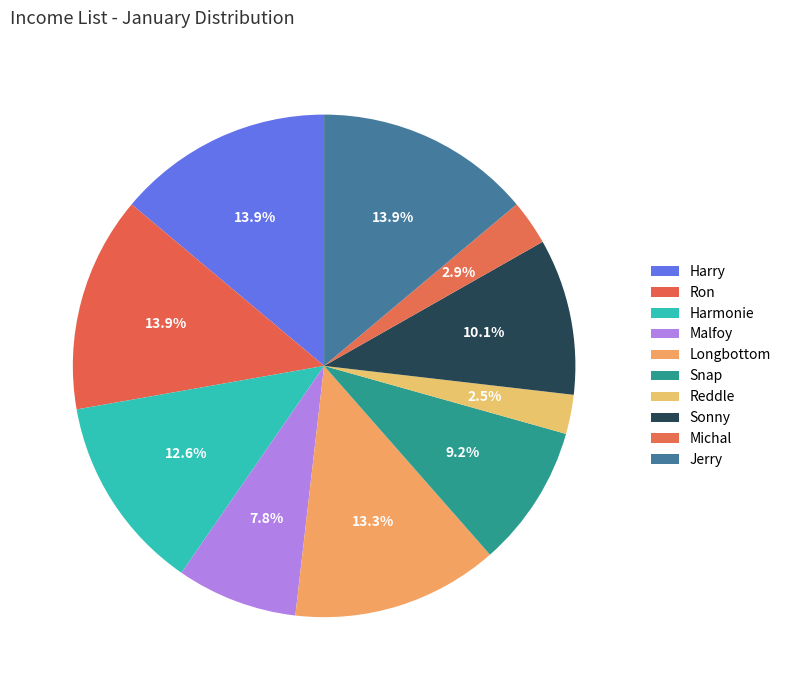

Count the number of slices in the pie.

10